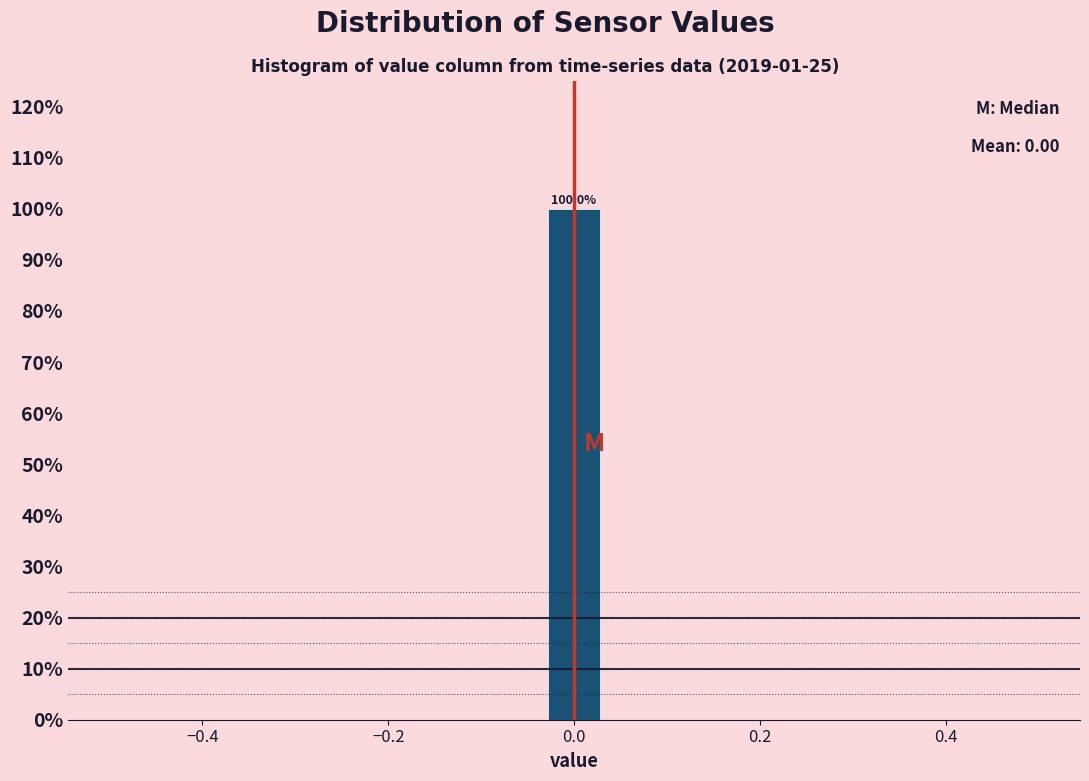

Read against the x-axis, roughly where is the centre of the tallest bar?

0.00